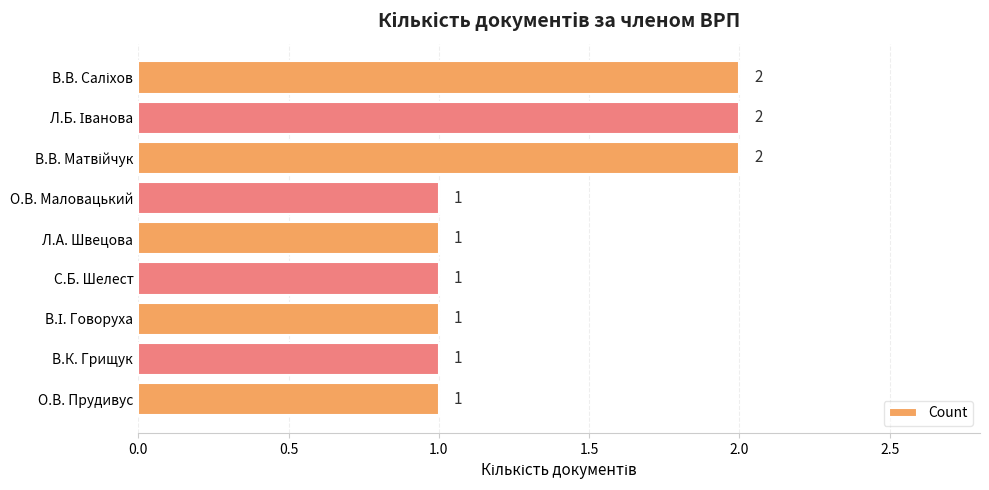

What is the label of the 2nd bar from the bottom?

В.К. Грищук